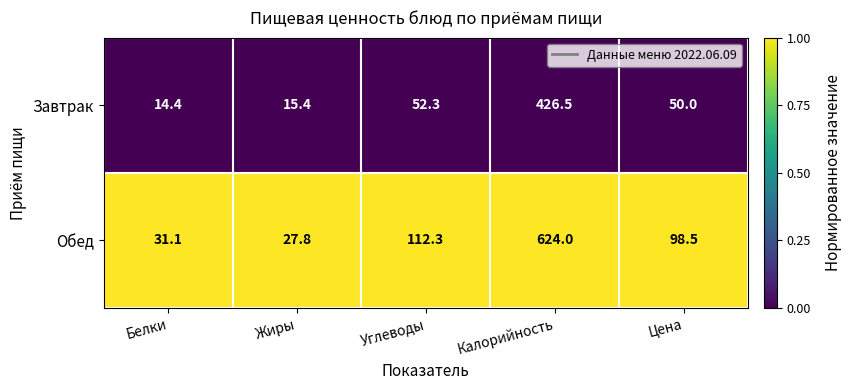

Which label corresponds to the largest value in the chart?

Калорийность